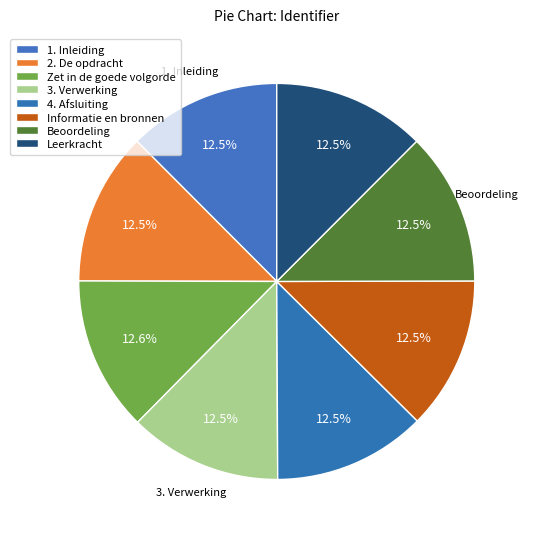

How many segments does this pie chart have?

8